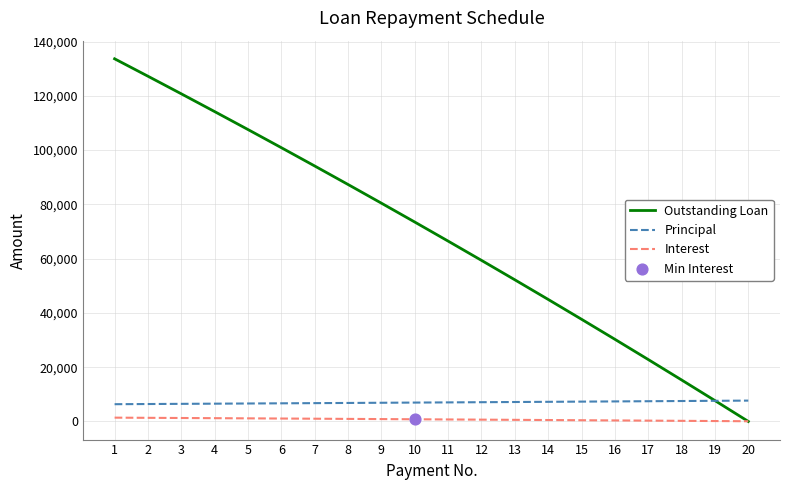

Between 1 and 12, which series saw the biggest shift?

Outstanding Loan